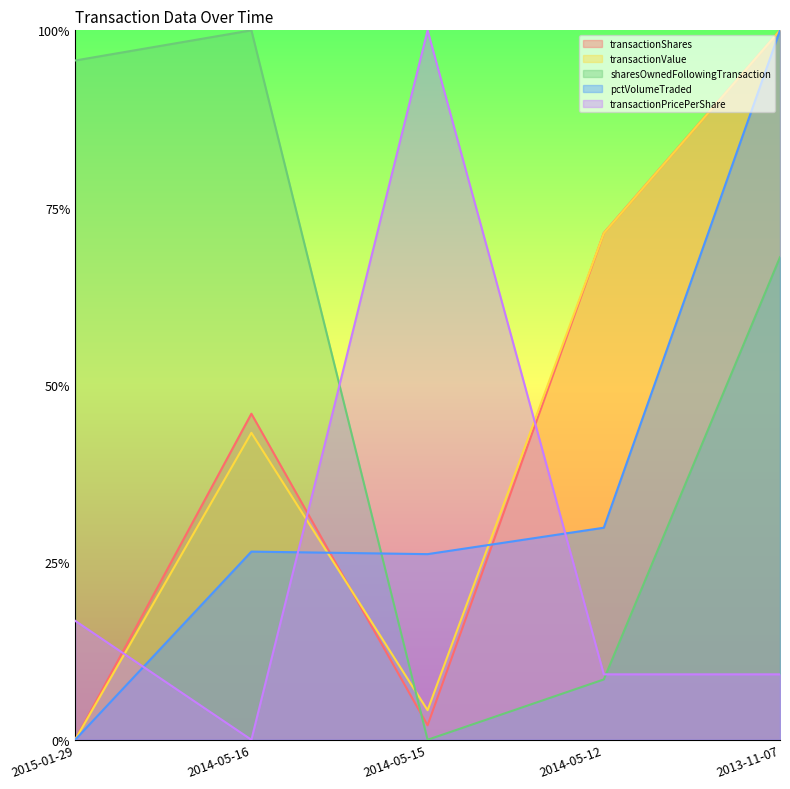

Is it true that transactionPricePerShare equals 0.0 at 2015-01-29?

False